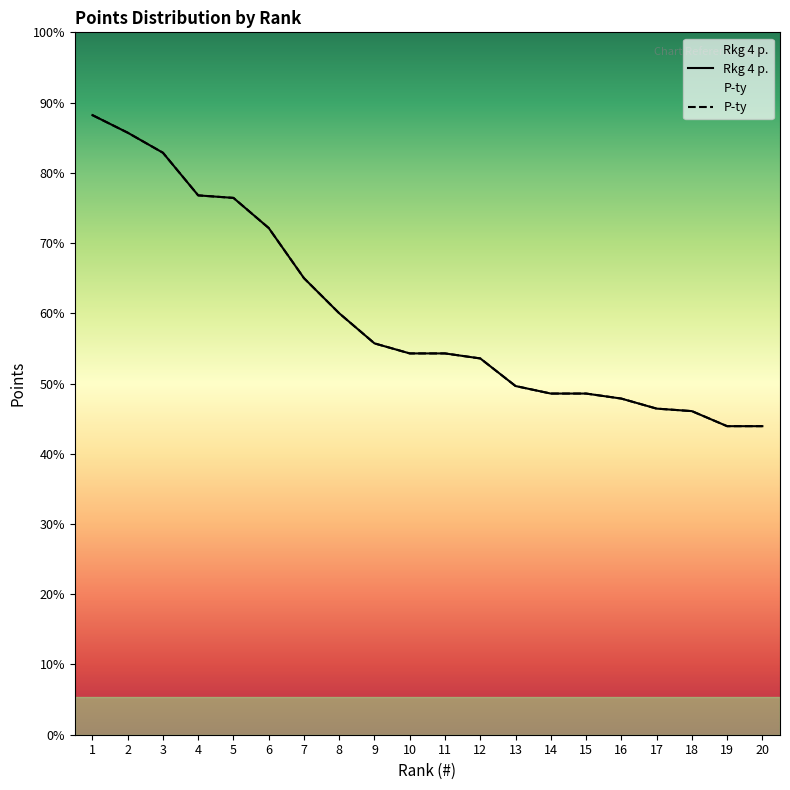

How many lines are shown in the chart?

2